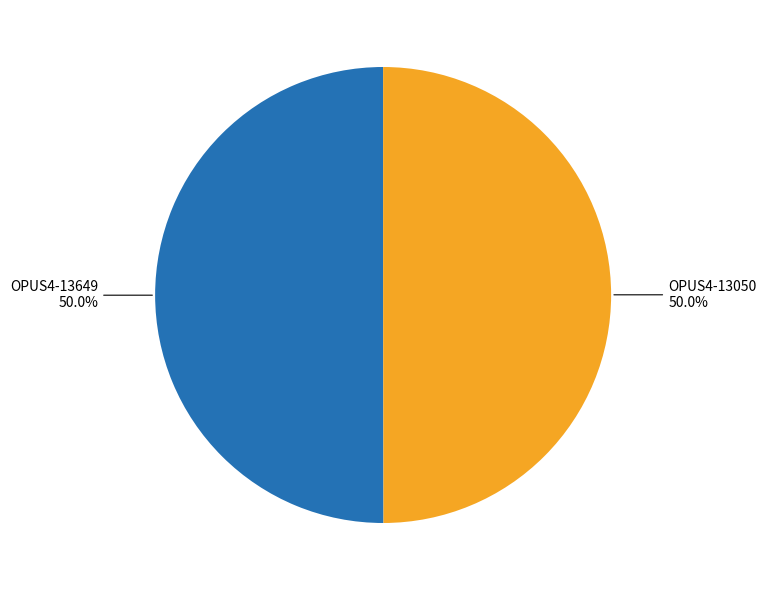

Count the number of slices in the pie.

2